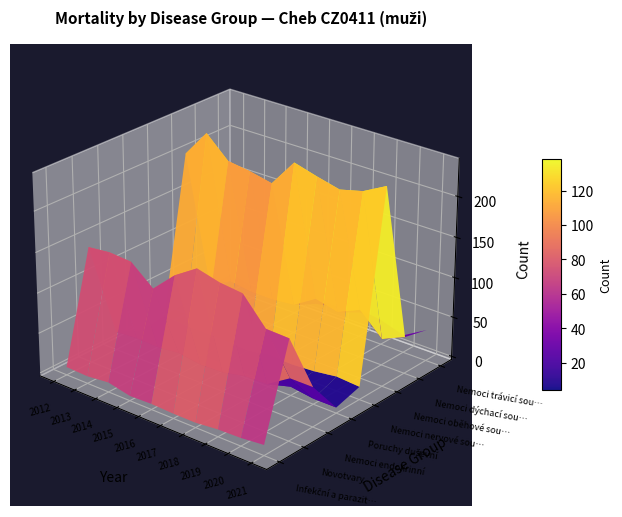

What is the approximate value of Nemoci nervové soustavy at 2016?

5